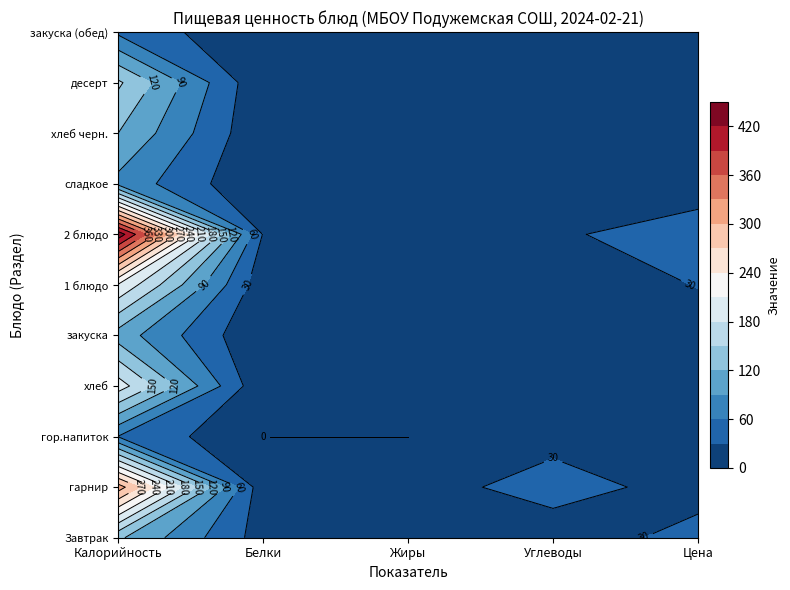

Which series has the largest total across all categories?

2 блюдо